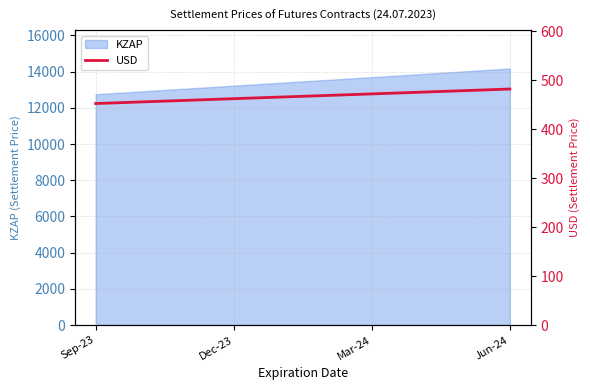

Rank the categories by value from highest to lowest.

Jun-24, Mar-24, Dec-23, Sep-23